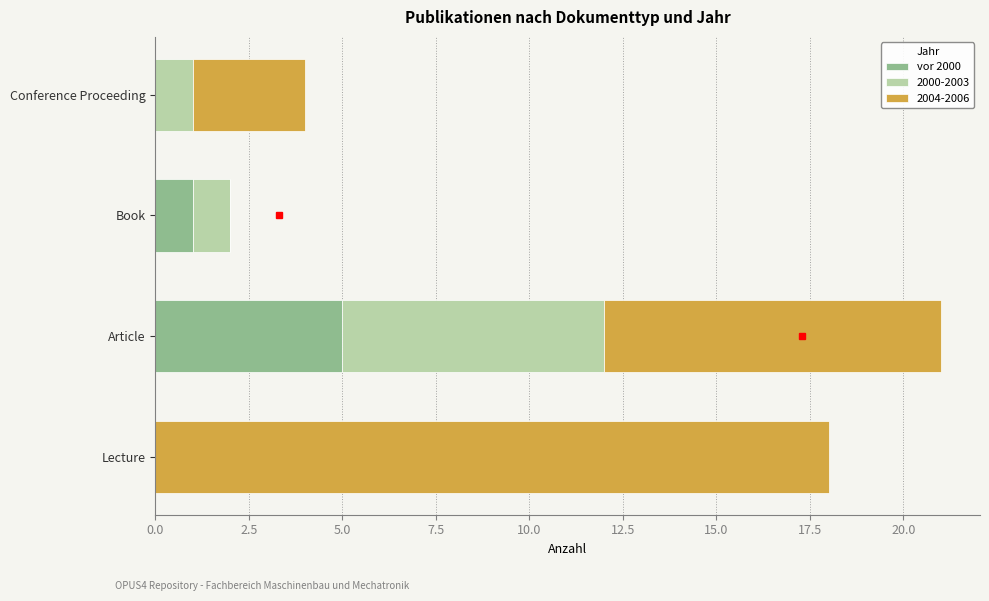

What is the total value across all series at Lecture?

18